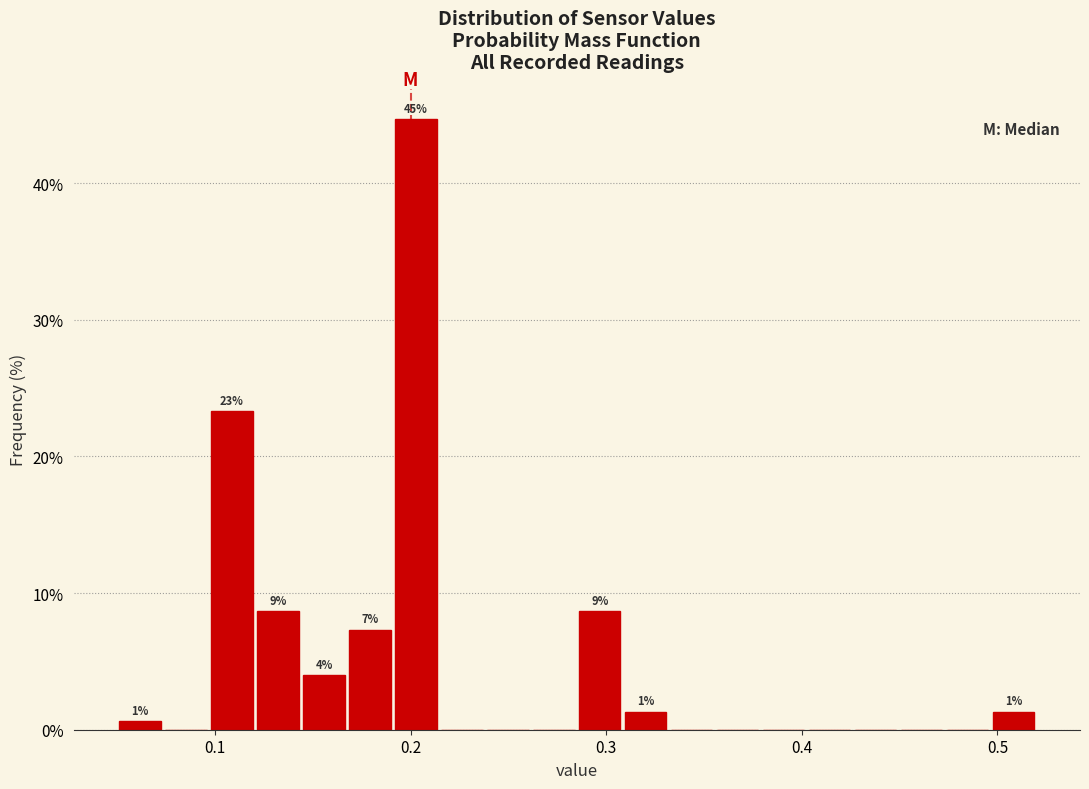

Read against the x-axis, roughly where is the centre of the tallest bar?

0.20